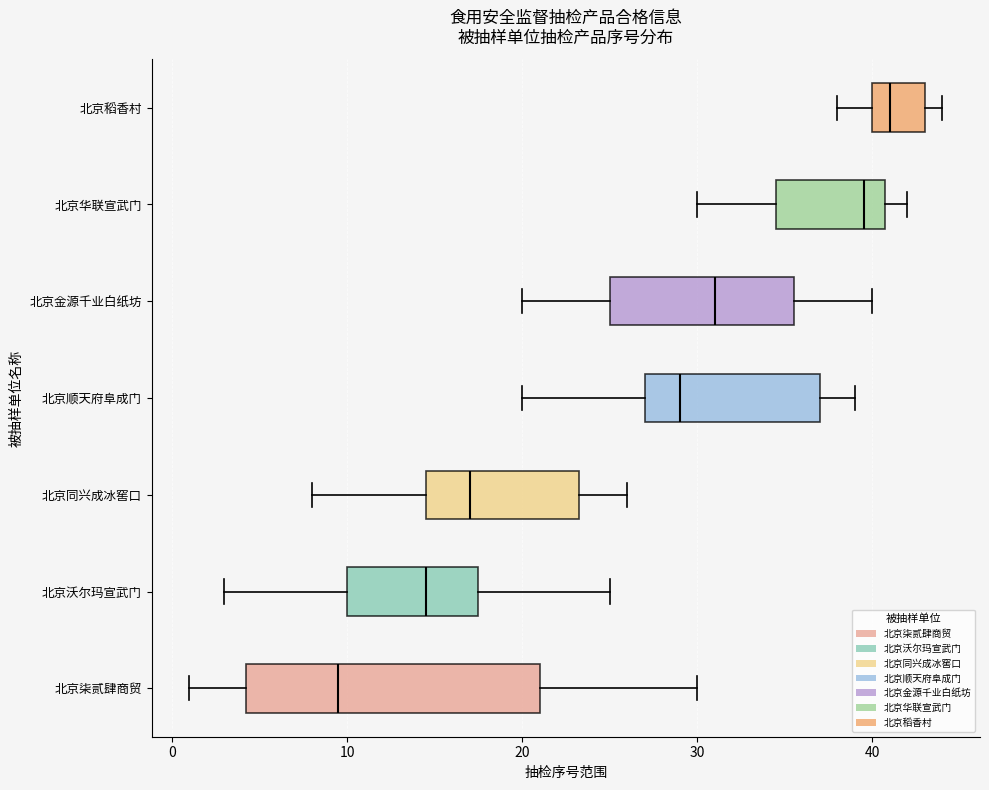

Where does the right whisker of the box for 北京金源千业白纸坊 end on the x-axis? The values are not printed on the chart, so give them approximately, as read against the axis.

40